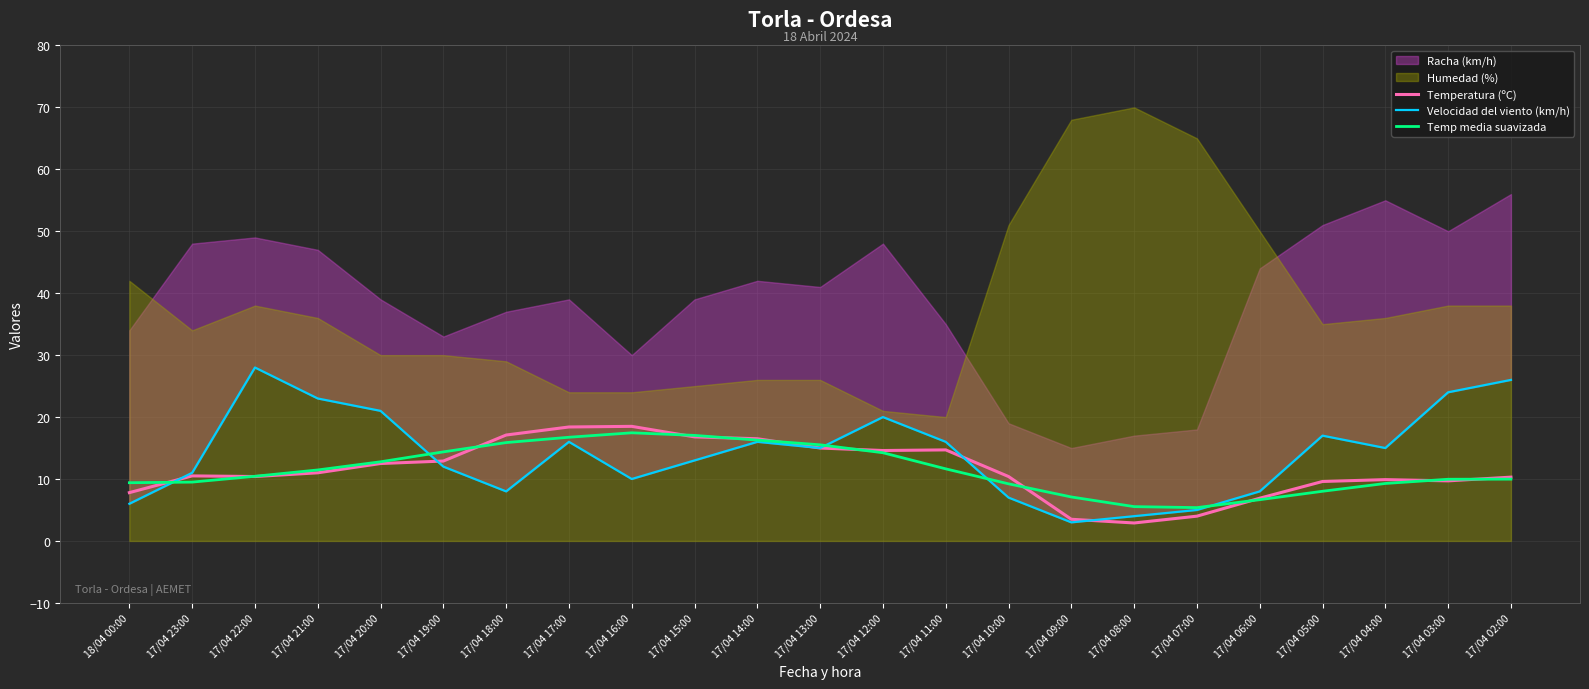

What is the lowest value of the Velocidad del viento (km/h) series?

3.0